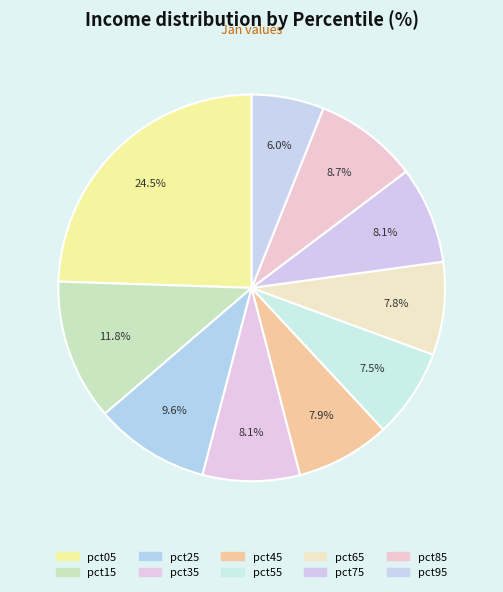

Approximately how many times larger is the value at pct15 compared to pct25?

1.2